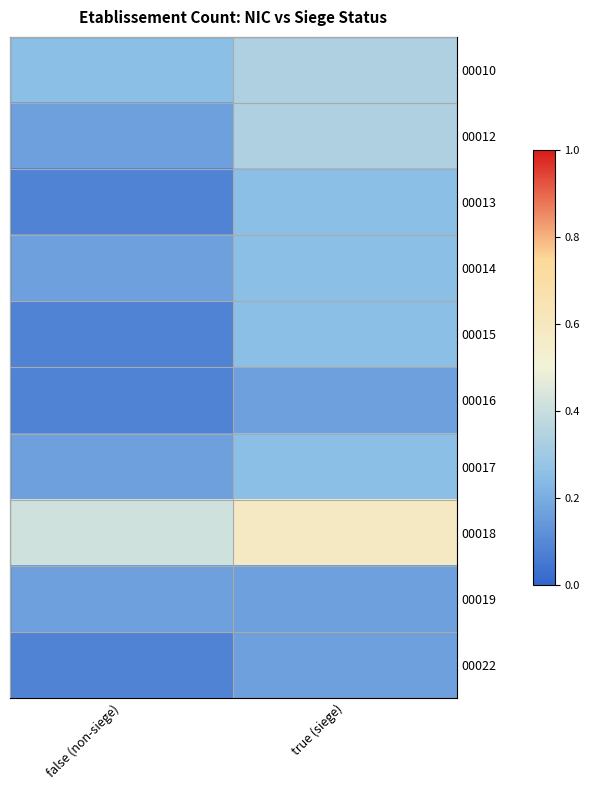

How many data points does each series have?

2